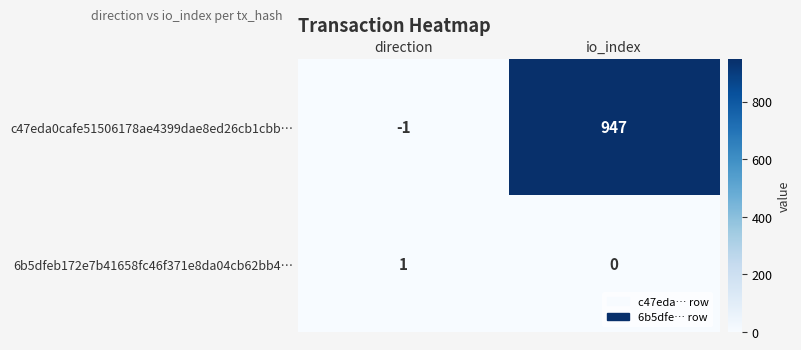

Between direction and io_index, which series saw the biggest shift?

c47eda0cafe51506178ae4399dae8ed26cb1cbb…